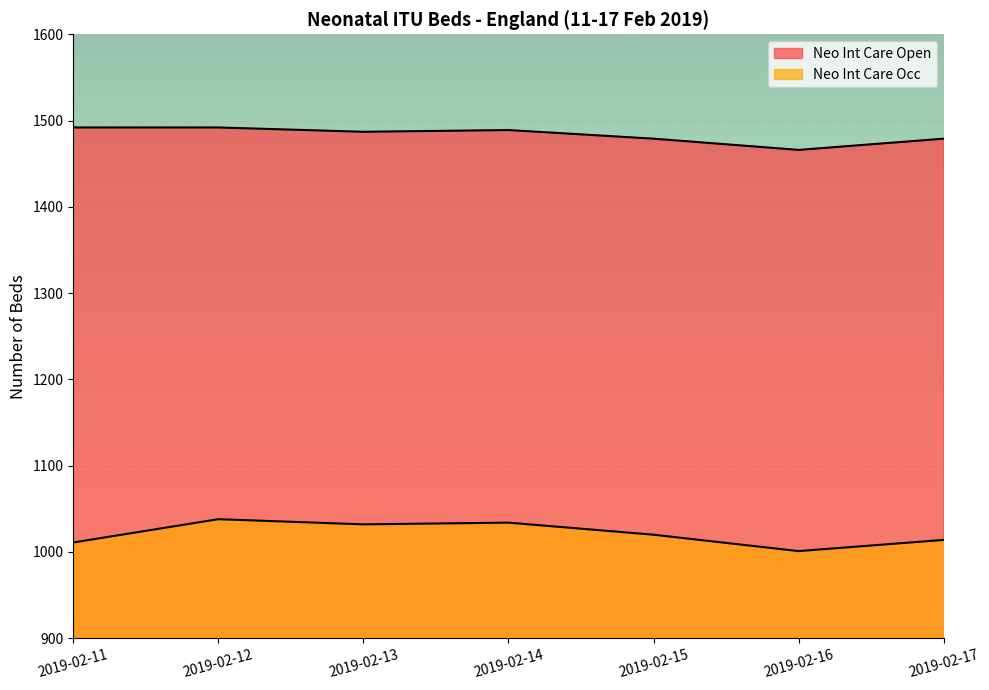

What is the approximate value of Neo Int Care Occ at 2019-02-16?

1001